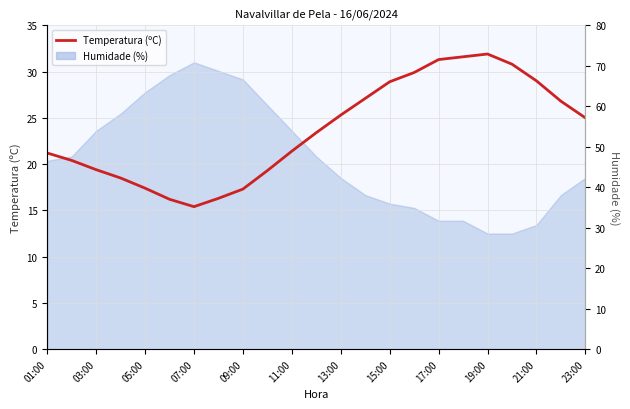

True or false: the data shows 9.7 at 07:00.

False